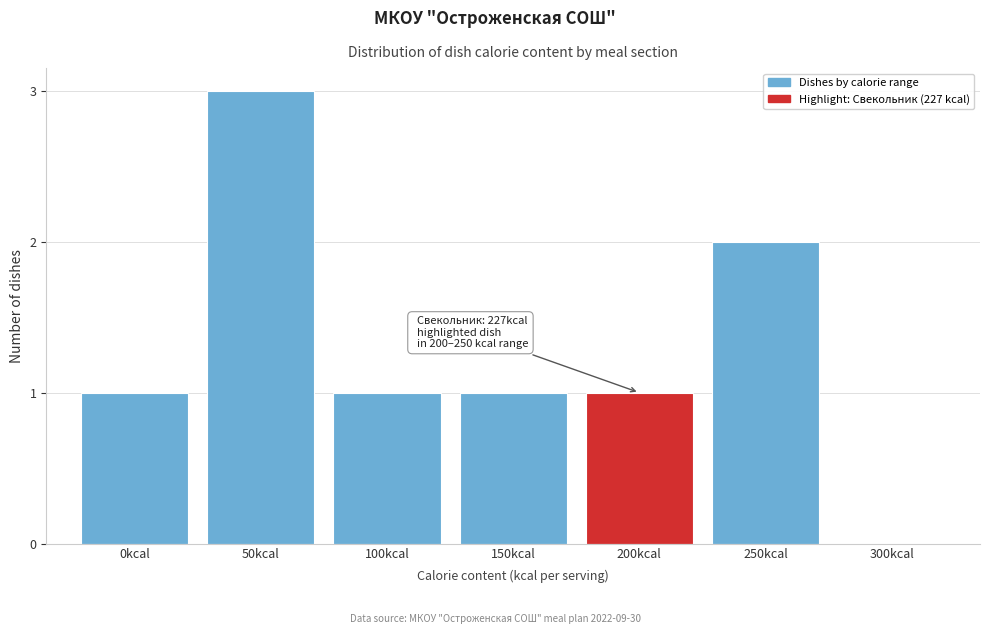

Reading left to right, extract all data points from this chart.

0kcal=1	50kcal=3	100kcal=1	150kcal=1	200kcal=1	250kcal=2	300kcal=0